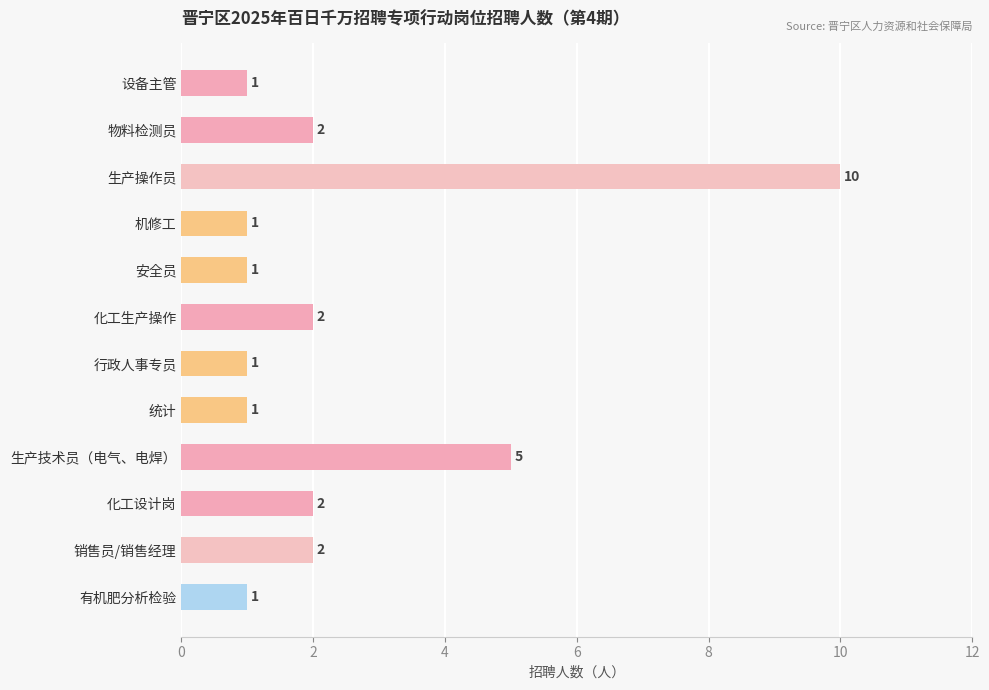

Where is the data nearest to the value 5?

生产技术员（电气、电焊）